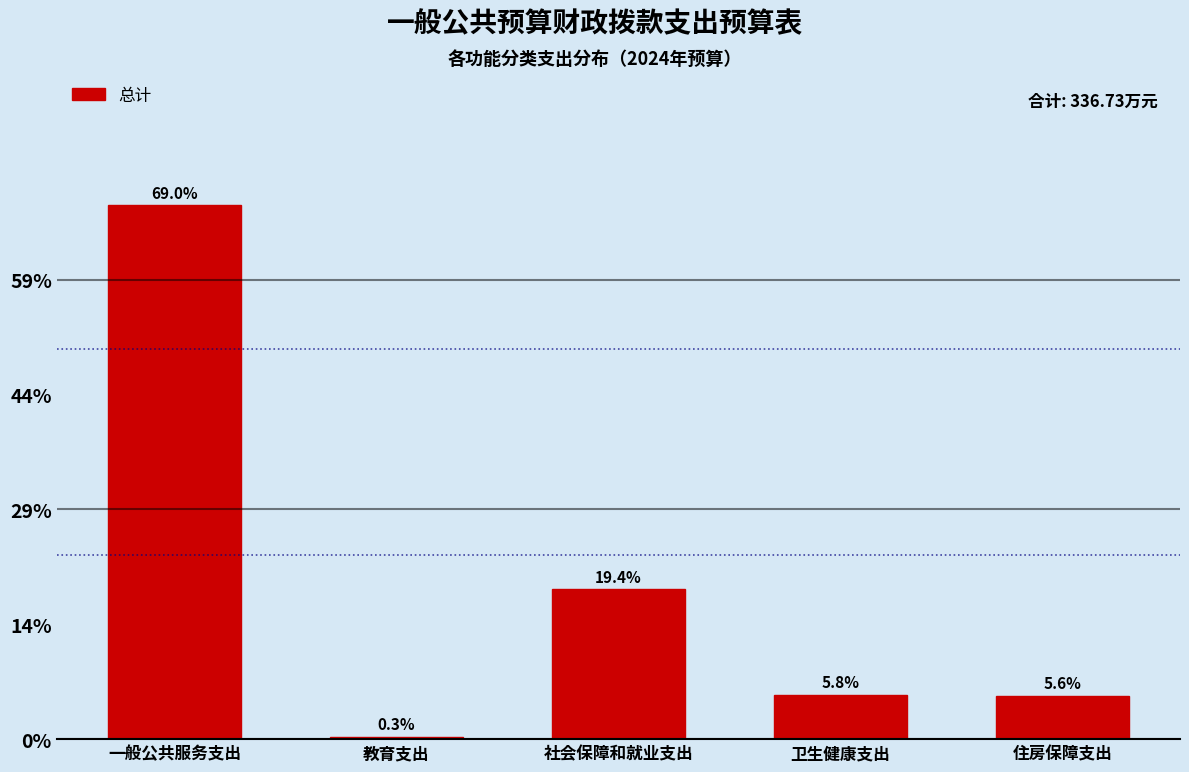

Are the bars horizontal?

No